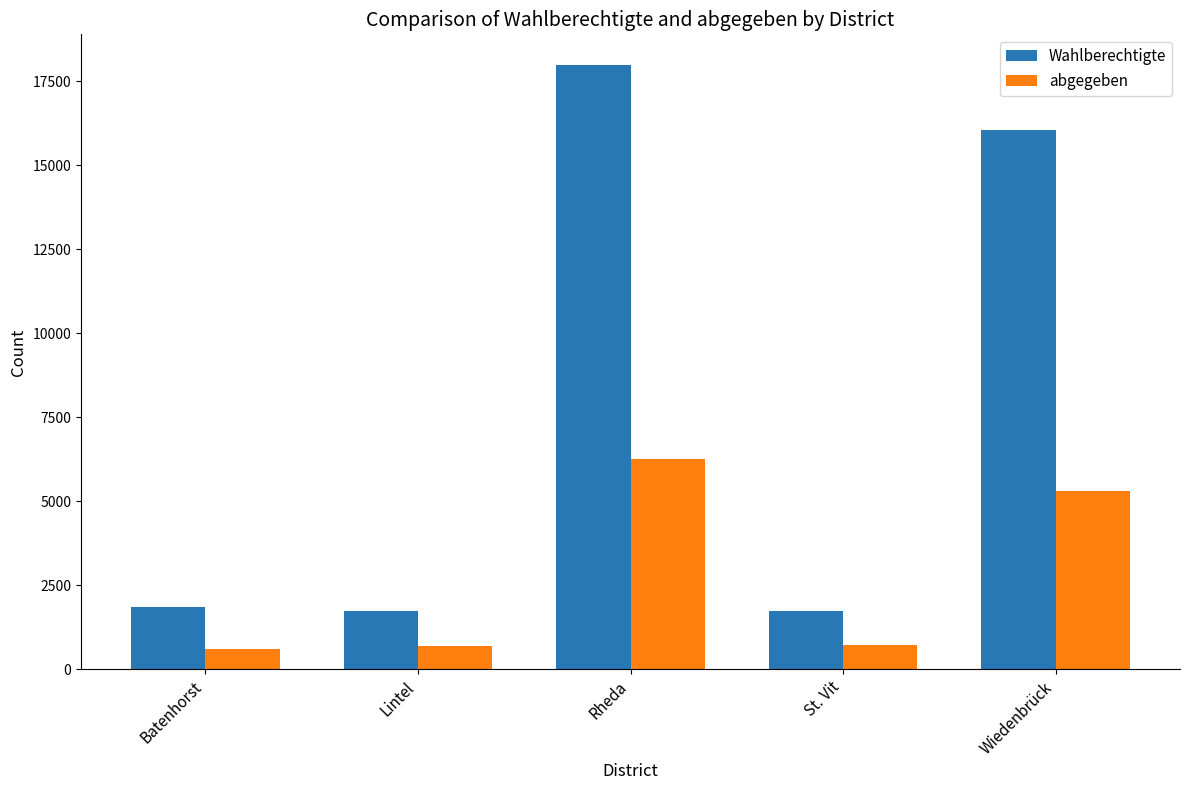

How many groups of bars are there?

5